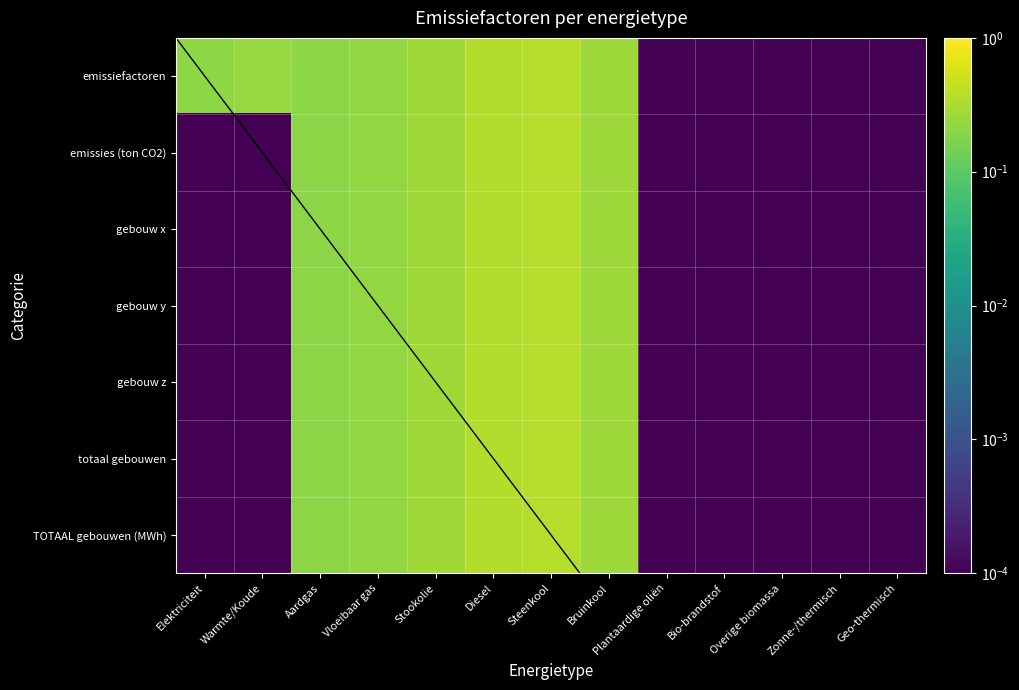

Reading left to right, transcribe all the data shown in this chart.

emissiefactoren: Elektriciteit=0.2	Warmte/Koude=0.2	Aardgas=0.2	Vloeibaar gas=0.2	Stookolie=0.3	Diesel=0.4	Steenkool=0.4	Bruinkool=0.3	Plantaardige oliën=0.0	Bio-brandstof=0.0	Overige biomassa=0.0	Zonne-/thermisch=0.0	Geo-thermisch=0.0
emissies (ton CO2): Elektriciteit=0.0	Warmte/Koude=0.0	Aardgas=0.2	Vloeibaar gas=0.2	Stookolie=0.3	Diesel=0.4	Steenkool=0.4	Bruinkool=0.3	Plantaardige oliën=0.0	Bio-brandstof=0.0	Overige biomassa=0.0	Zonne-/thermisch=0.0	Geo-thermisch=0.0
gebouw x: Elektriciteit=0.0	Warmte/Koude=0.0	Aardgas=0.2	Vloeibaar gas=0.2	Stookolie=0.3	Diesel=0.4	Steenkool=0.4	Bruinkool=0.3	Plantaardige oliën=0.0	Bio-brandstof=0.0	Overige biomassa=0.0	Zonne-/thermisch=0.0	Geo-thermisch=0.0
gebouw y: Elektriciteit=0.0	Warmte/Koude=0.0	Aardgas=0.2	Vloeibaar gas=0.2	Stookolie=0.3	Diesel=0.4	Steenkool=0.4	Bruinkool=0.3	Plantaardige oliën=0.0	Bio-brandstof=0.0	Overige biomassa=0.0	Zonne-/thermisch=0.0	Geo-thermisch=0.0
gebouw z: Elektriciteit=0.0	Warmte/Koude=0.0	Aardgas=0.2	Vloeibaar gas=0.2	Stookolie=0.3	Diesel=0.4	Steenkool=0.4	Bruinkool=0.3	Plantaardige oliën=0.0	Bio-brandstof=0.0	Overige biomassa=0.0	Zonne-/thermisch=0.0	Geo-thermisch=0.0
totaal gebouwen: Elektriciteit=0.0	Warmte/Koude=0.0	Aardgas=0.2	Vloeibaar gas=0.2	Stookolie=0.3	Diesel=0.4	Steenkool=0.4	Bruinkool=0.3	Plantaardige oliën=0.0	Bio-brandstof=0.0	Overige biomassa=0.0	Zonne-/thermisch=0.0	Geo-thermisch=0.0
TOTAAL gebouwen (MWh): Elektriciteit=0.0	Warmte/Koude=0.0	Aardgas=0.2	Vloeibaar gas=0.2	Stookolie=0.3	Diesel=0.4	Steenkool=0.4	Bruinkool=0.3	Plantaardige oliën=0.0	Bio-brandstof=0.0	Overige biomassa=0.0	Zonne-/thermisch=0.0	Geo-thermisch=0.0